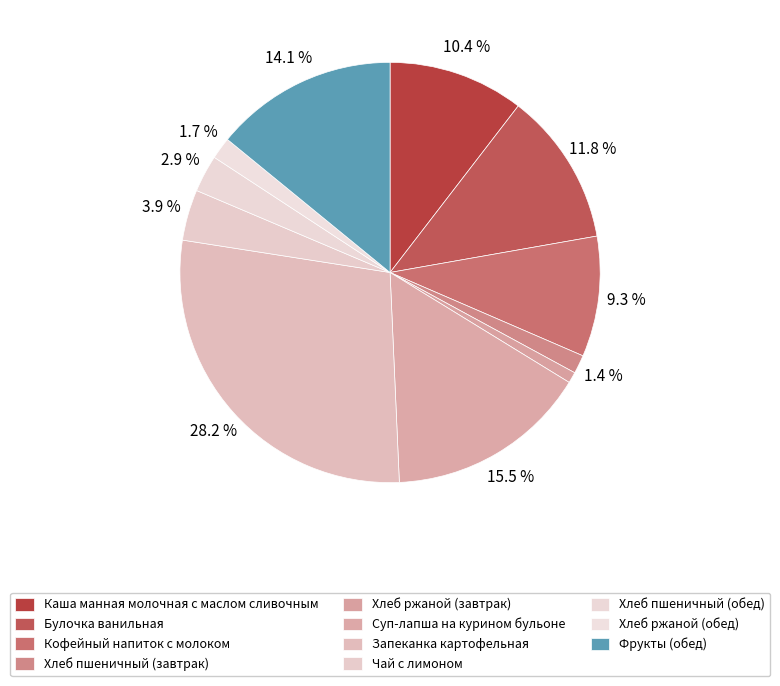

What percentage do Запеканка картофельная and Хлеб ржаной (завтрак) together represent?

29.0%